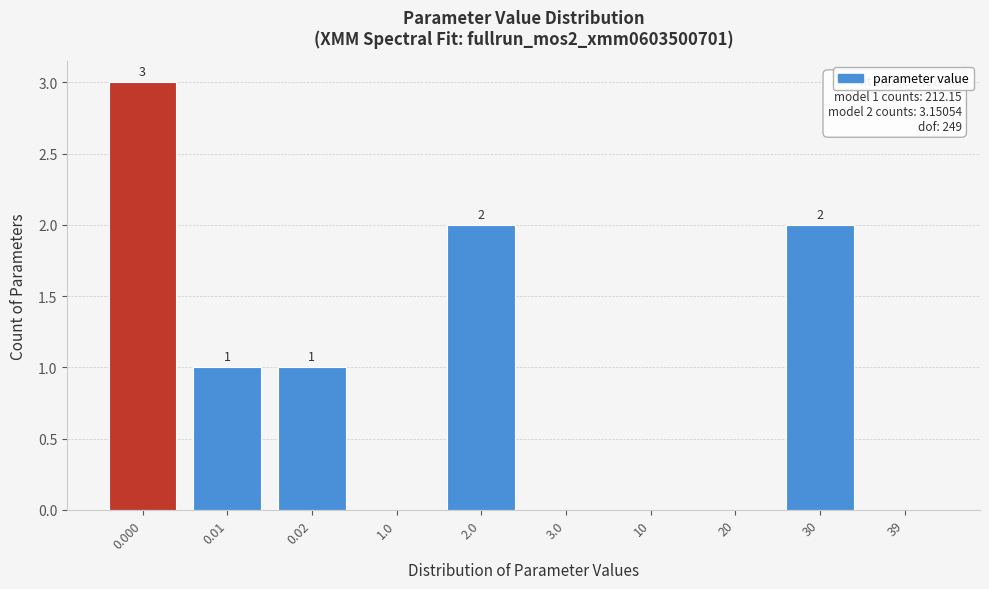

Reading right to left, extract all data points from this chart.

39=0	30=2	20=0	10=0	3.0=0	2.0=2	1.0=0	0.02=1	0.01=1	0.000=3